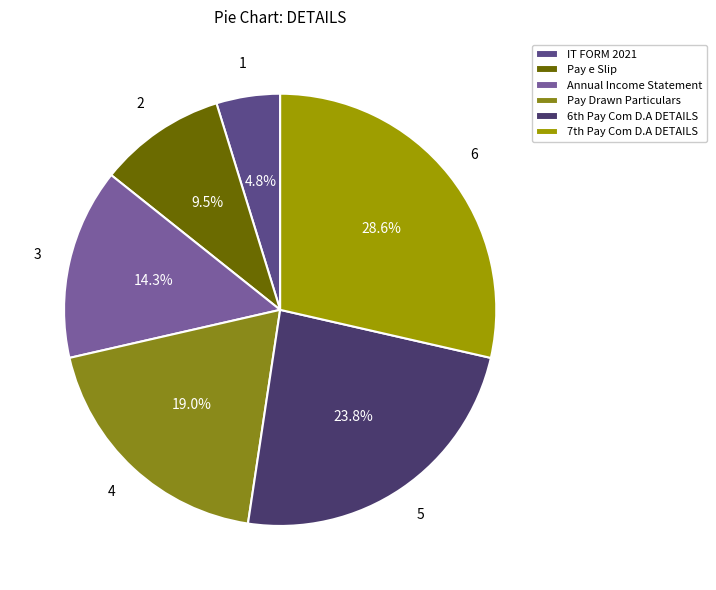

What percentage is NOT represented by Pay Drawn Particulars?

81.0%